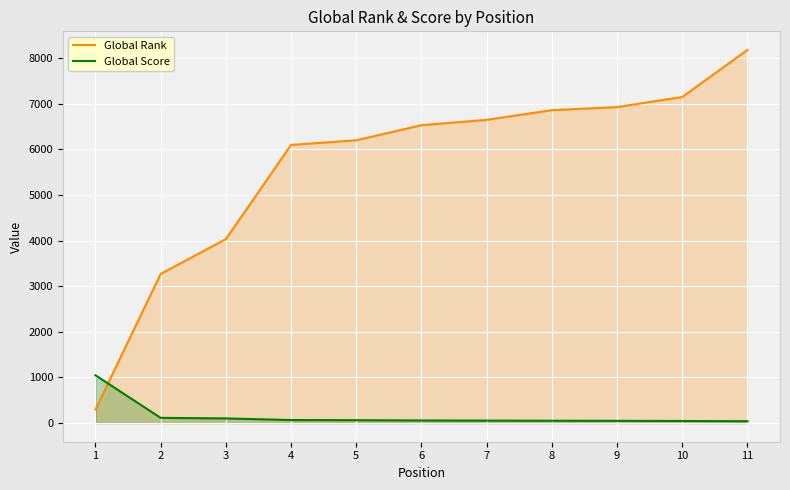

True or false: Global Rank and Global Score intersect in this chart.

True